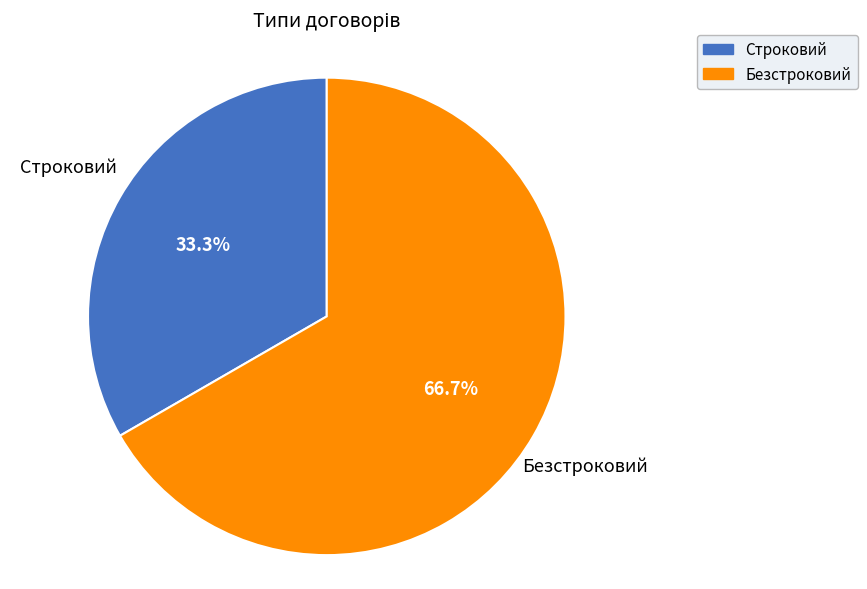

Which slice is the smallest?

Строковий